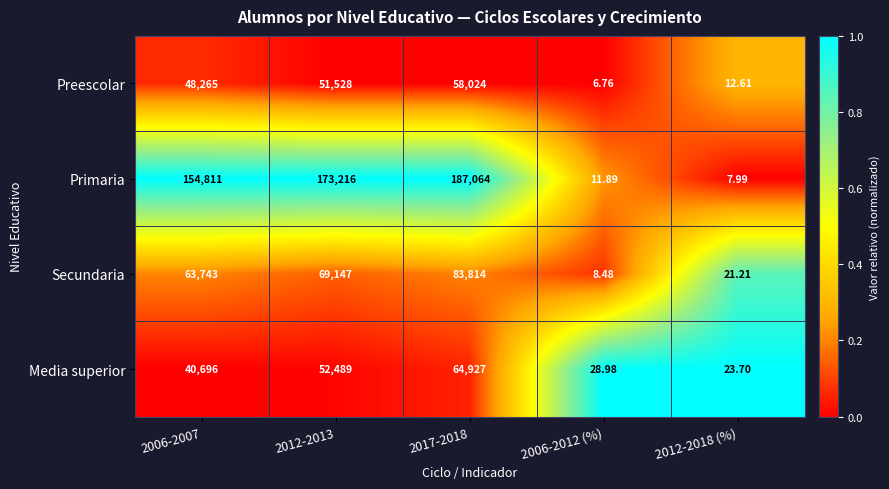

Between 2017-2018 and 2006-2012 (%), which series saw the biggest shift?

Primaria